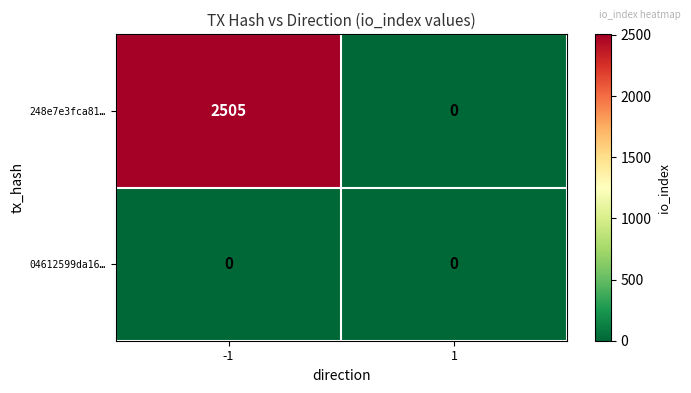

Which series has the largest total across all categories?

248e7e3fca81…